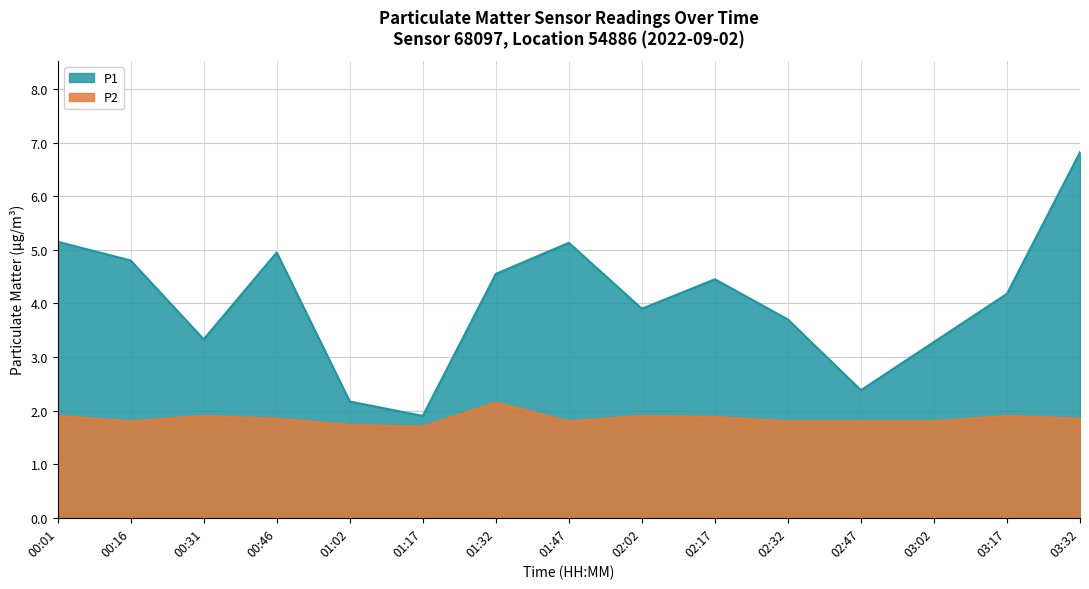

How many interior local valleys does the P2 series have?

3